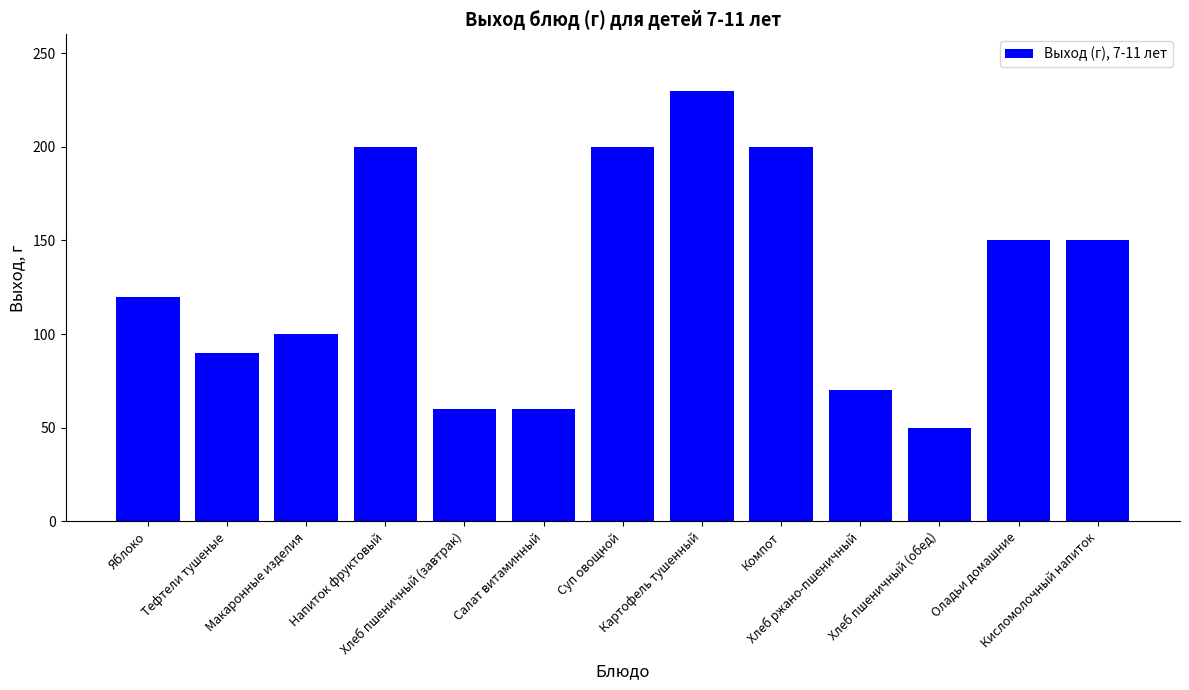

Read the value at Компот.

200